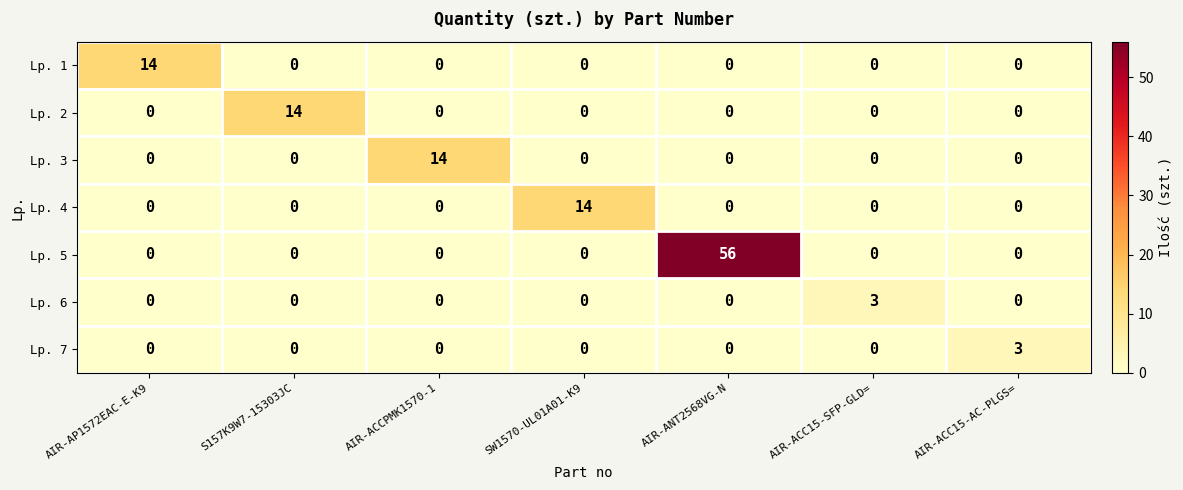

At which category is the sum across all series the highest?

AIR-ANT2568VG-N